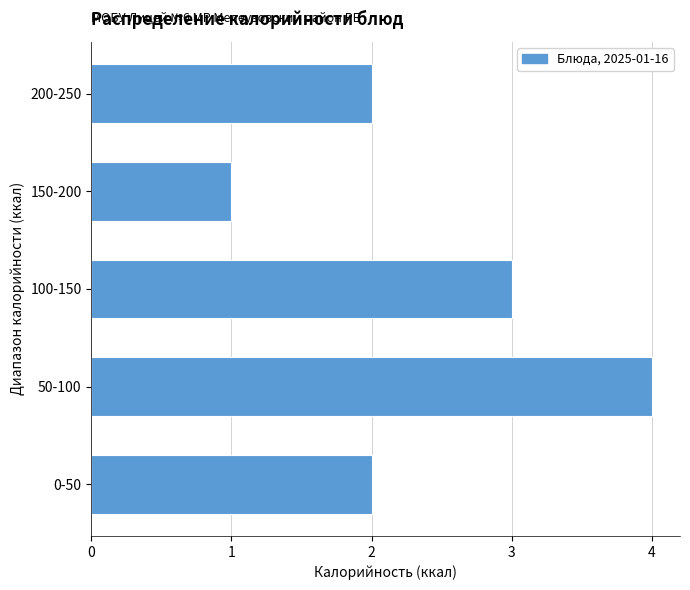

Reading bottom to top, extract all data points from this chart.

2	4	3	1	2